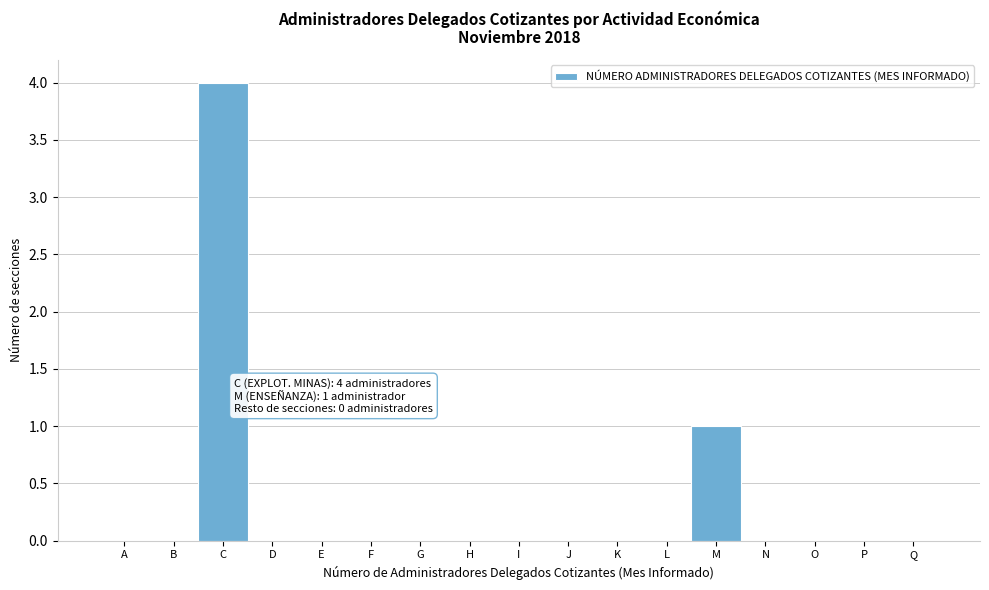

Reading left to right, list all the values displayed in this chart.

A=0	B=0	C=4	D=0	E=0	F=0	G=0	H=0	I=0	J=0	K=0	L=0	M=1	N=0	O=0	P=0	Q=0